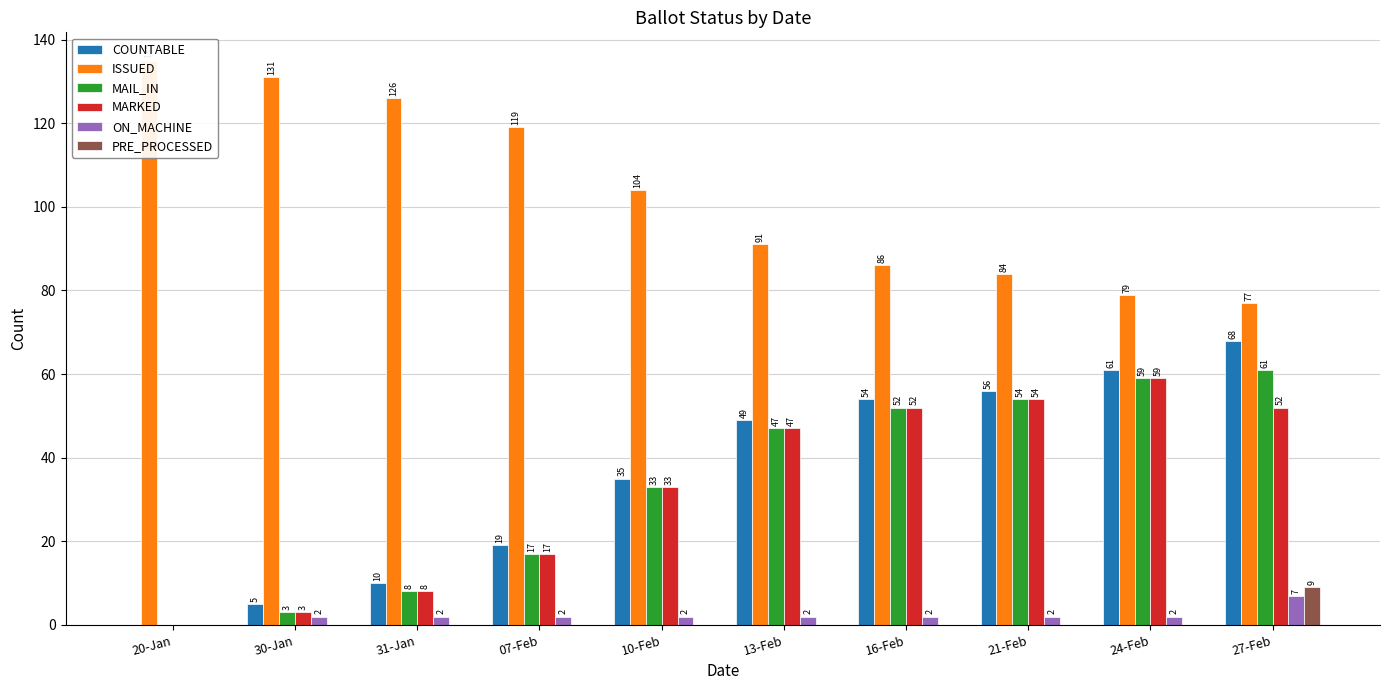

At how many categories does at least one series exceed 45?

10